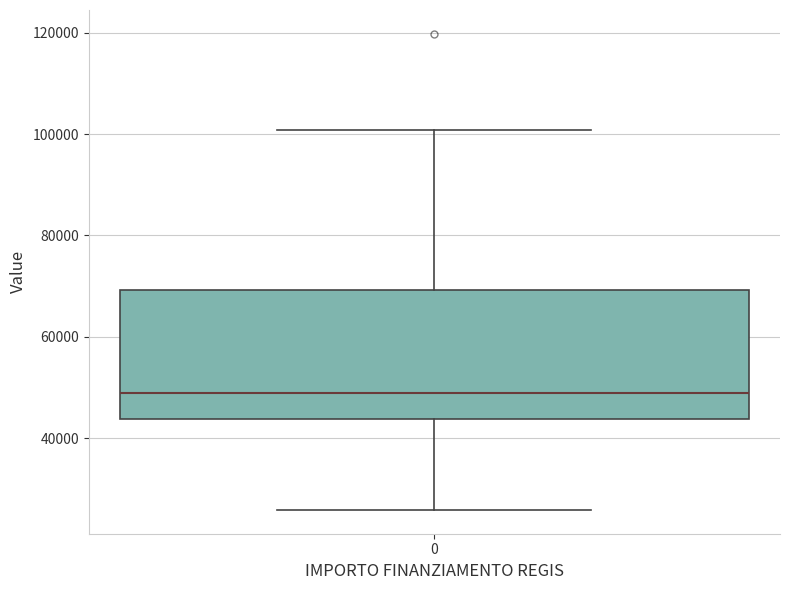

Where does the lower whisker of the box at x = 0 end on the y-axis? The values are not printed on the chart, so give them approximately, as read against the axis.

26000